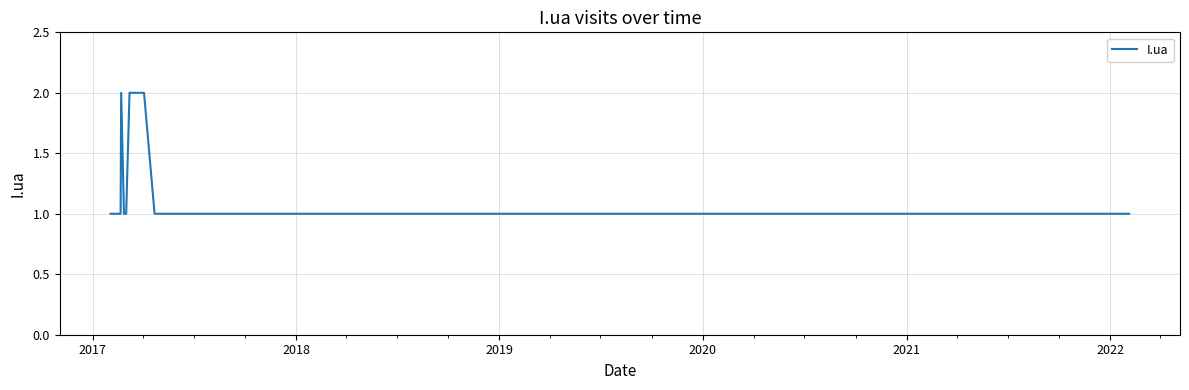

What is the minimum value shown in the chart?

1